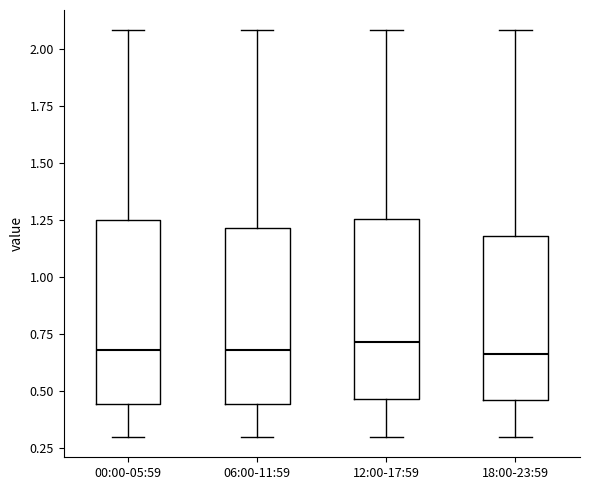

Where does the upper whisker of the box for 06:00-11:59 end on the y-axis? The values are not printed on the chart, so give them approximately, as read against the axis.

2.10